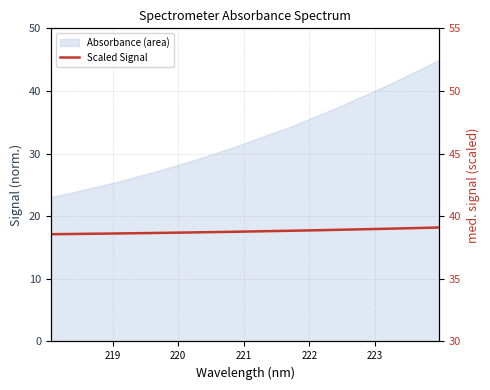

Reading left to right, transcribe all the data shown in this chart.

38.6	38.6	38.6	38.6	38.6	38.6	38.6	38.6	38.7	38.7	38.7	38.7	38.7	38.7	38.7	38.8	38.8	38.8	38.8	38.8	38.9	38.9	38.9	38.9	38.9	39.0	39.0	39.0	39.0	39.0	39.1	39.1